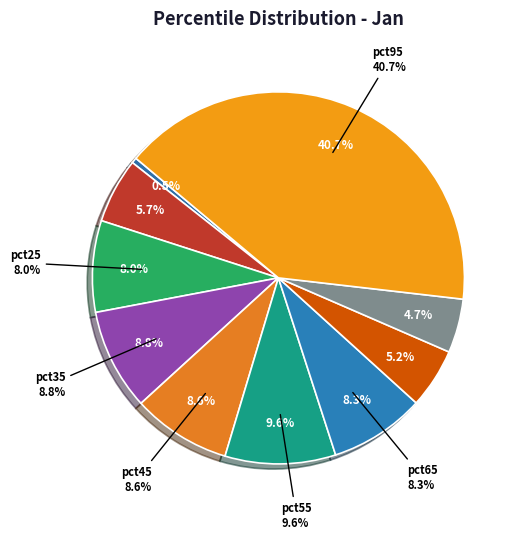

To the nearest percent, what is the difference between the pct55 and pct45 slice percentages?

1%